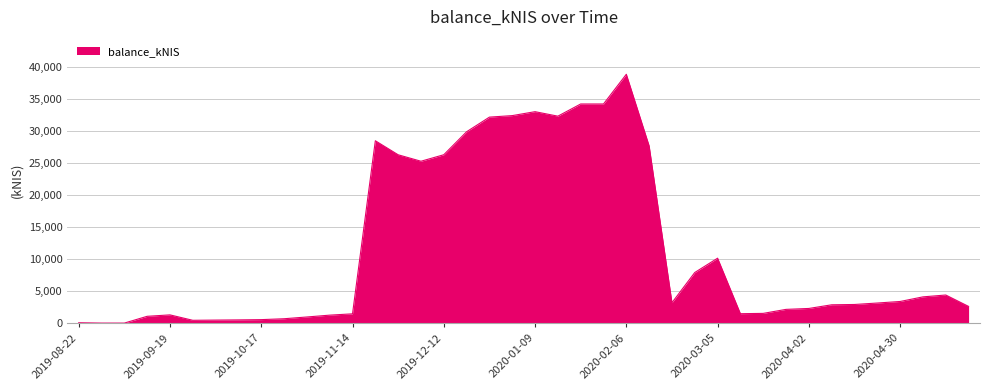

What is the sum of all values?

462475.8